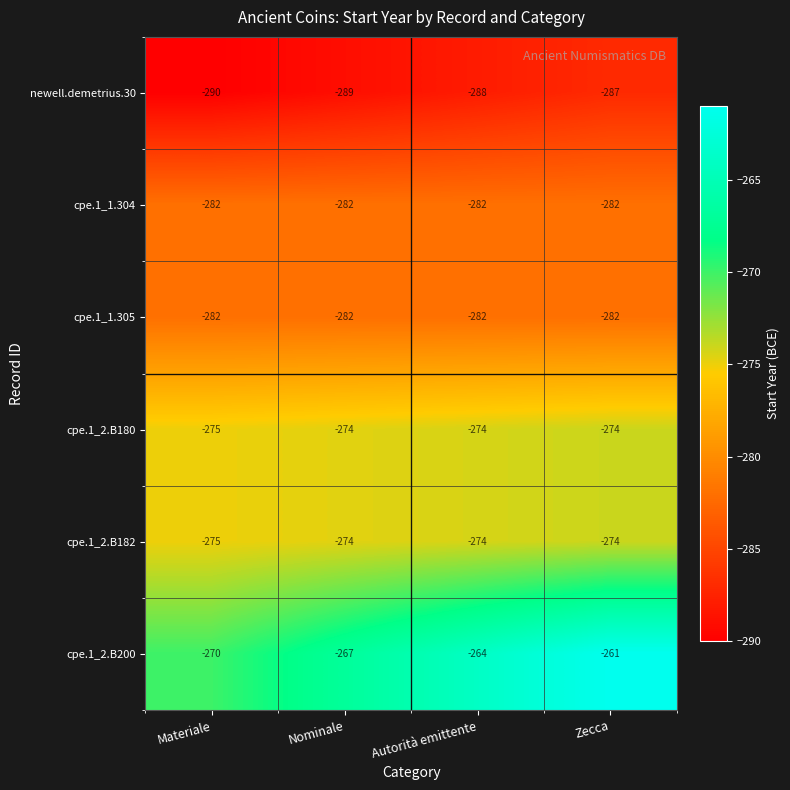

Count the number of categories in the chart.

4